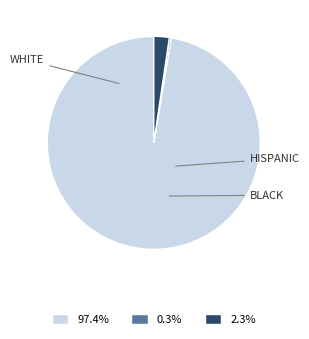

To the nearest percent, what is the difference between the largest and smallest slice percentages?

97%